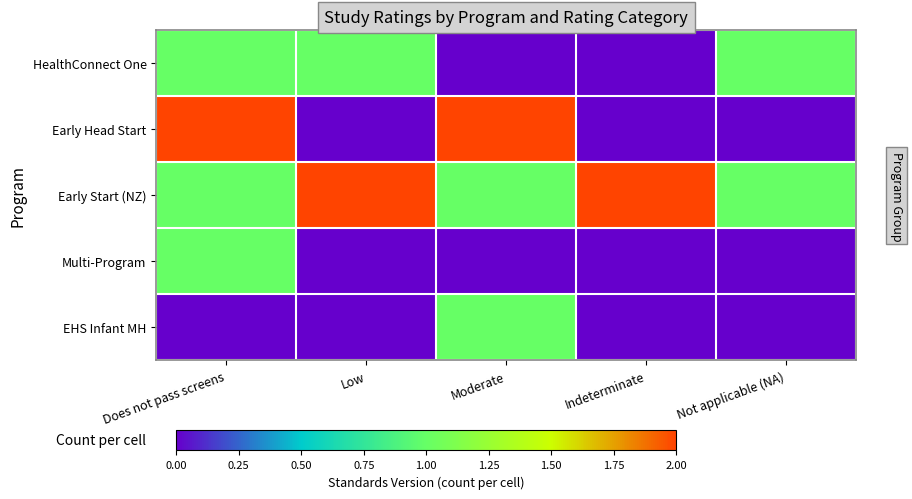

Reading left to right, transcribe all the data shown in this chart.

HealthConnect One: Does not pass screens=1	Low=1	Moderate=0	Indeterminate=0	Not applicable (NA)=1
Early Head Start: Does not pass screens=2	Low=0	Moderate=2	Indeterminate=0	Not applicable (NA)=0
Early Start (NZ): Does not pass screens=1	Low=2	Moderate=1	Indeterminate=2	Not applicable (NA)=1
Multi-Program: Does not pass screens=1	Low=0	Moderate=0	Indeterminate=0	Not applicable (NA)=0
EHS Infant MH: Does not pass screens=0	Low=0	Moderate=1	Indeterminate=0	Not applicable (NA)=0